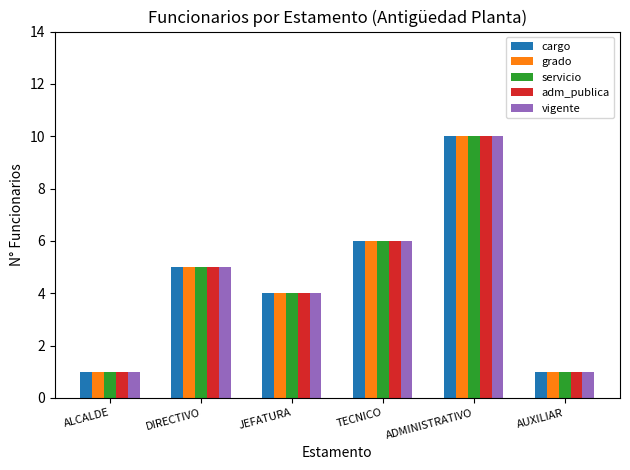

Reading left to right, extract all data points from this chart.

cargo: 1	5	4	6	10	1
grado: 1	5	4	6	10	1
servicio: 1	5	4	6	10	1
adm_publica: 1	5	4	6	10	1
vigente: 1	5	4	6	10	1